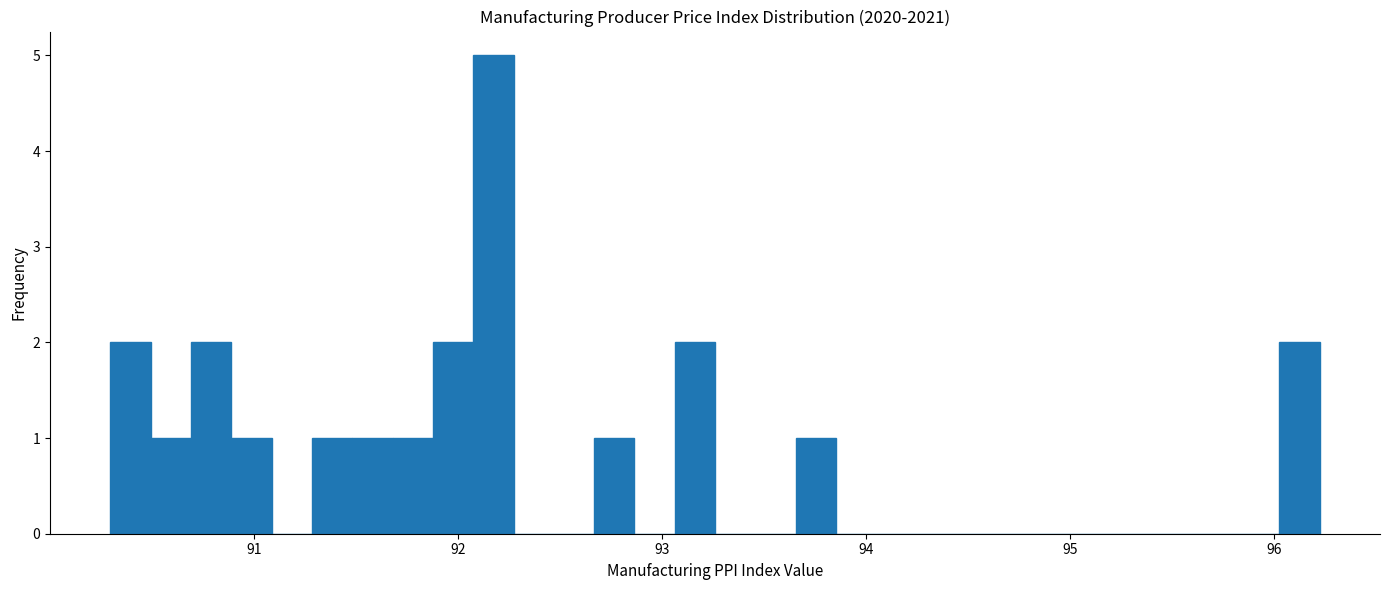

Read against the x-axis, roughly where is the centre of the tallest bar?

92.2